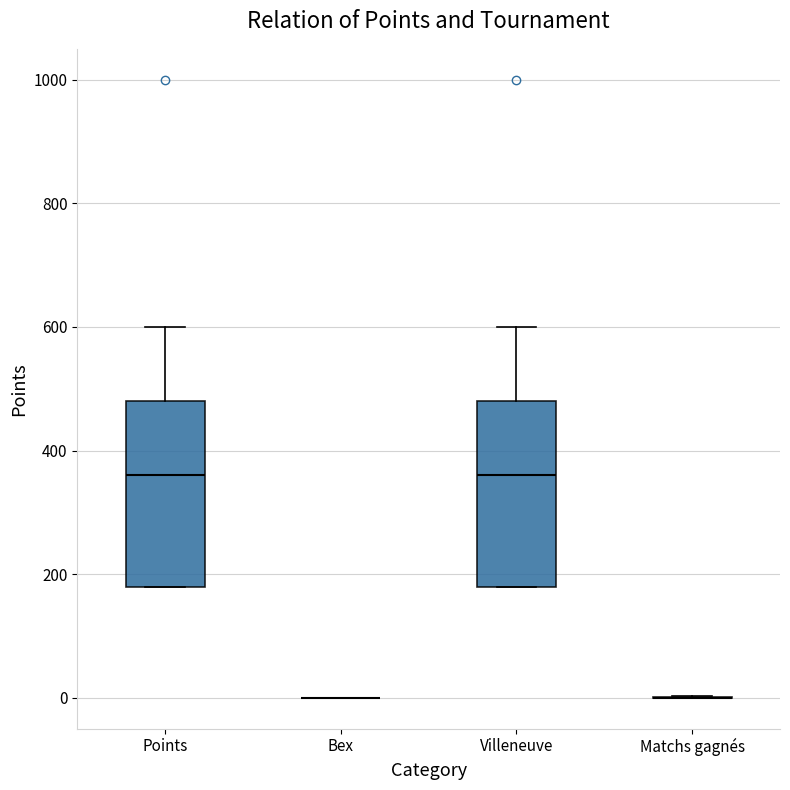

Reading left to right, read every box against the y-axis: the position of its median line, the range the box covers, and the ends of its whiskers. The values are not printed on the chart, so give them approximately, as read against the axis.

Points: median 360, box 180 to 480, whiskers 180 to 600
Bex: box collapsed to a line at 0, whiskers 0 to 0
Villeneuve: median 360, box 180 to 480, whiskers 180 to 600
Matchs gagnés: box collapsed to a line at 0, whiskers 0 to 0